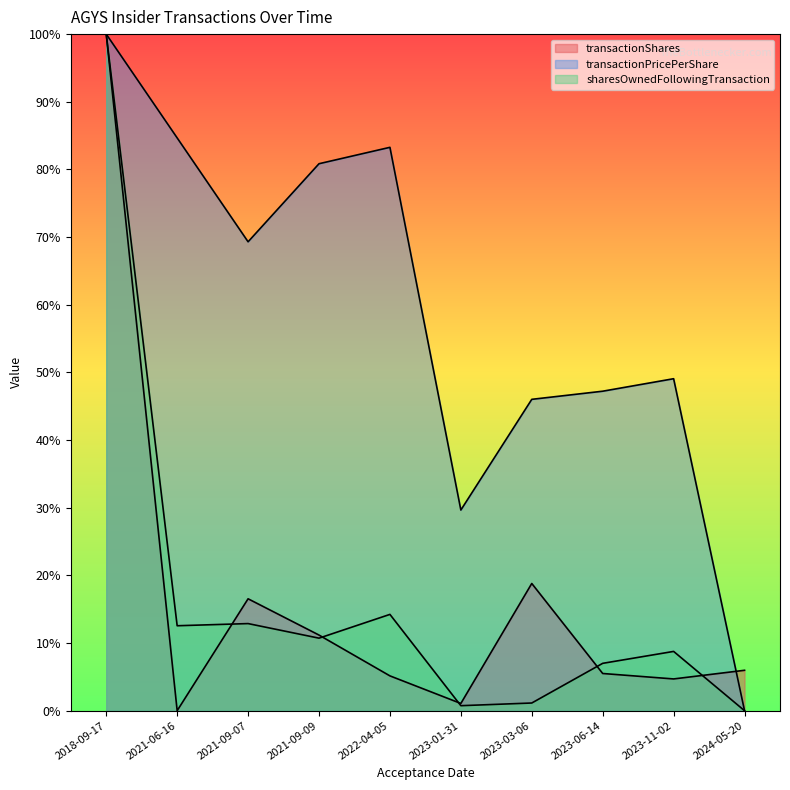

How many data points in transactionPricePerShare are less than 69?

5